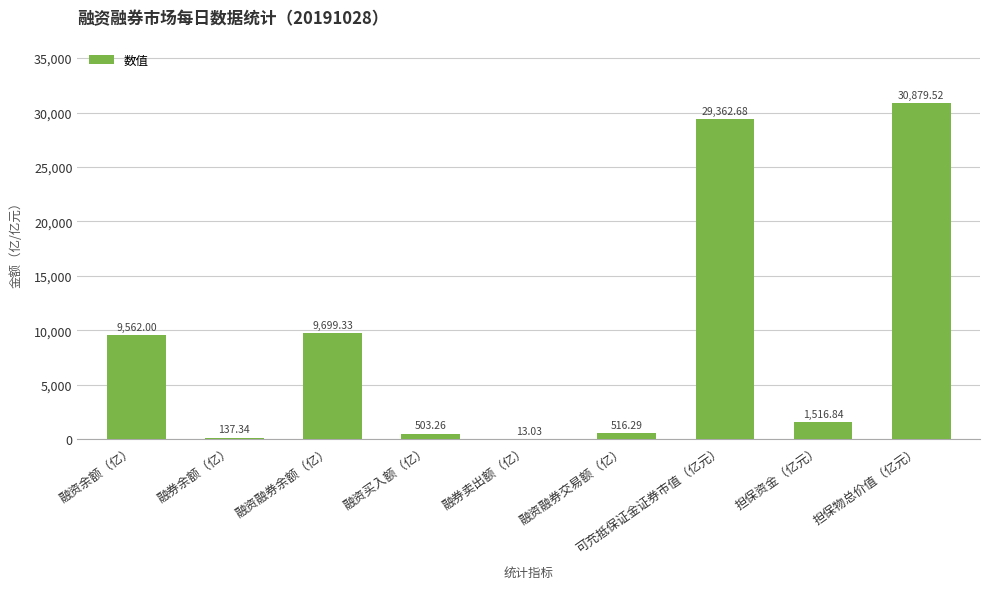

What is the change in value from 融资余额（亿） to 融资融券交易额（亿）?

-9045.7